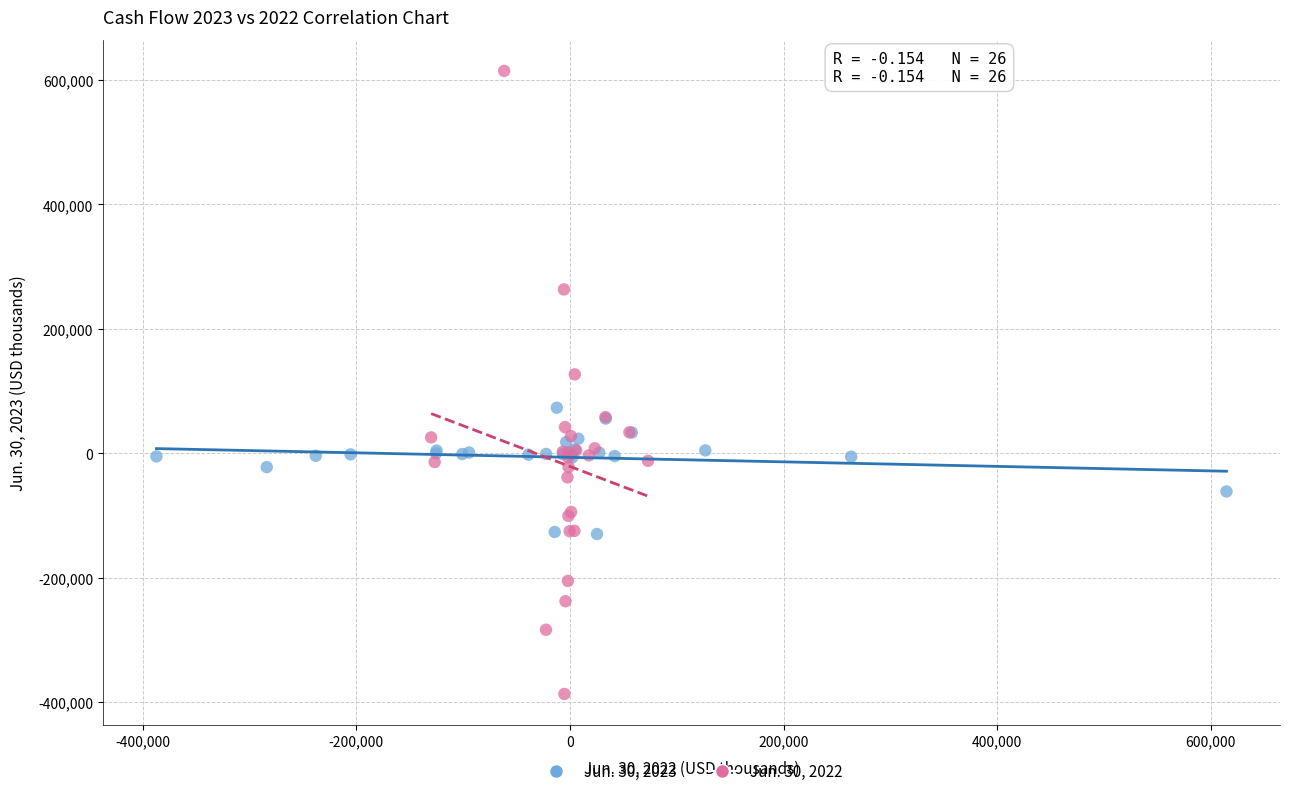

Which series contains the highest Y value?

Jun. 30, 2022